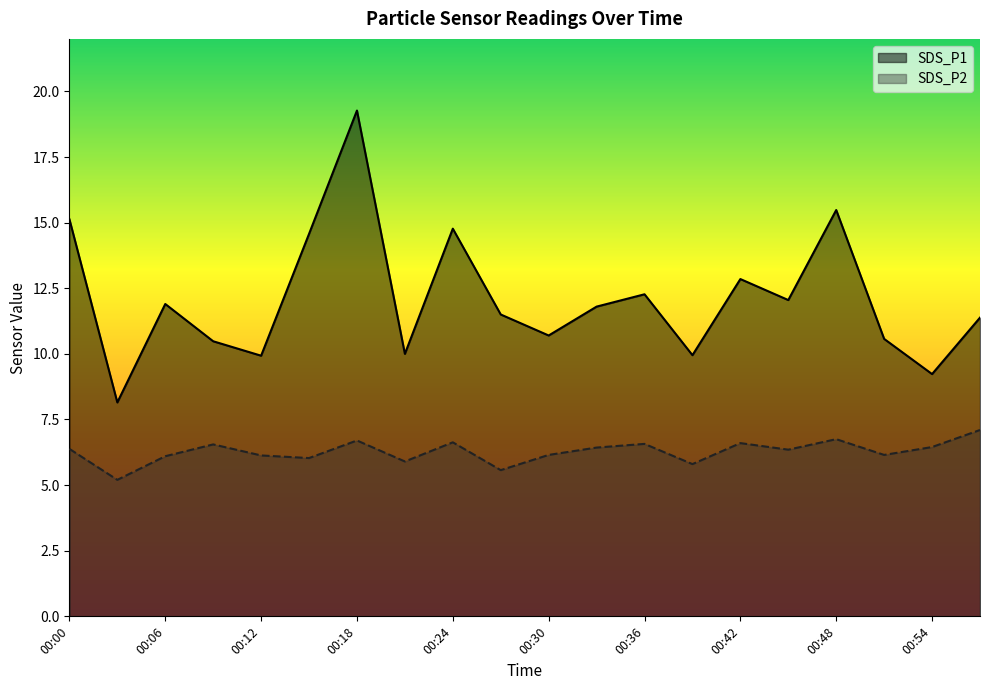

At how many categories does at least one series exceed 14?

5